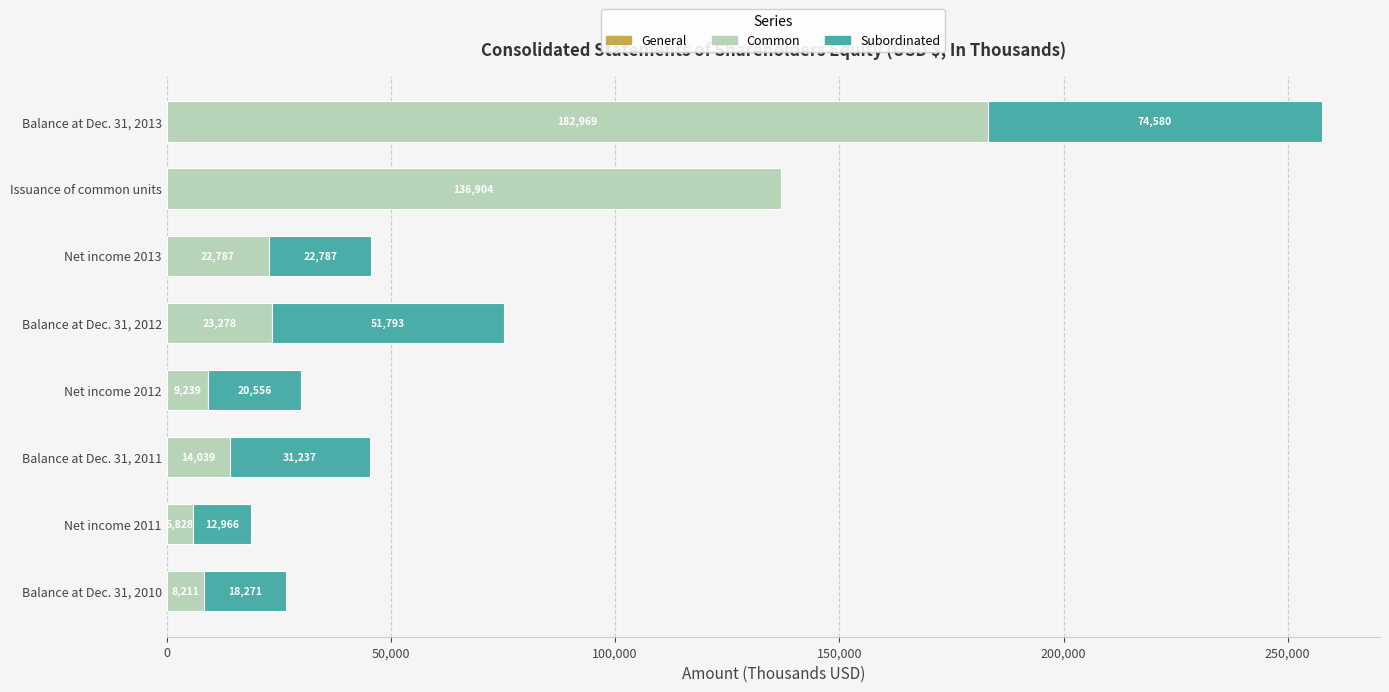

What is the total value across all series at Balance at Dec. 31, 2012?

75175